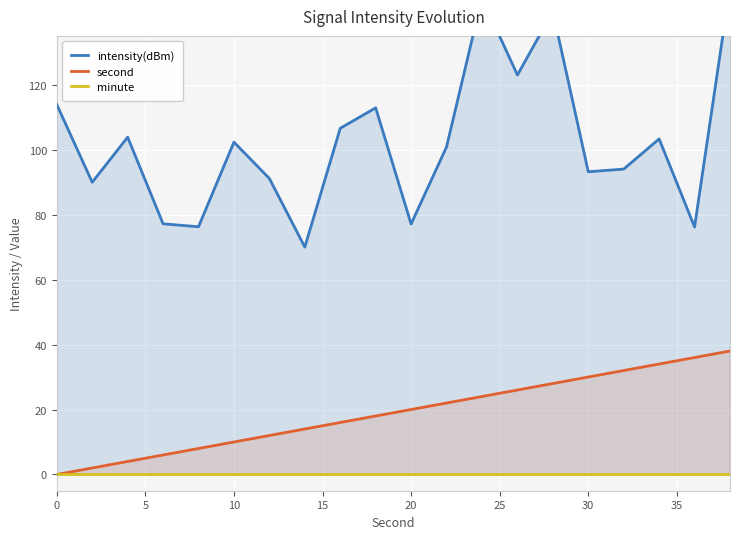

The value of second at 20 is 20. True or false?

True